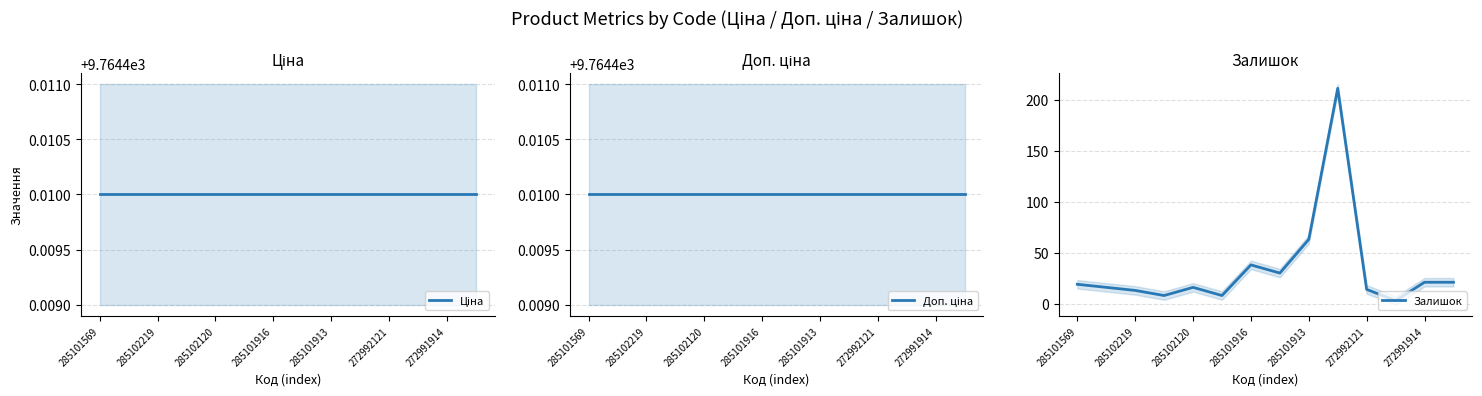

The Залишок series shows 19 at 285101569. True or false?

True